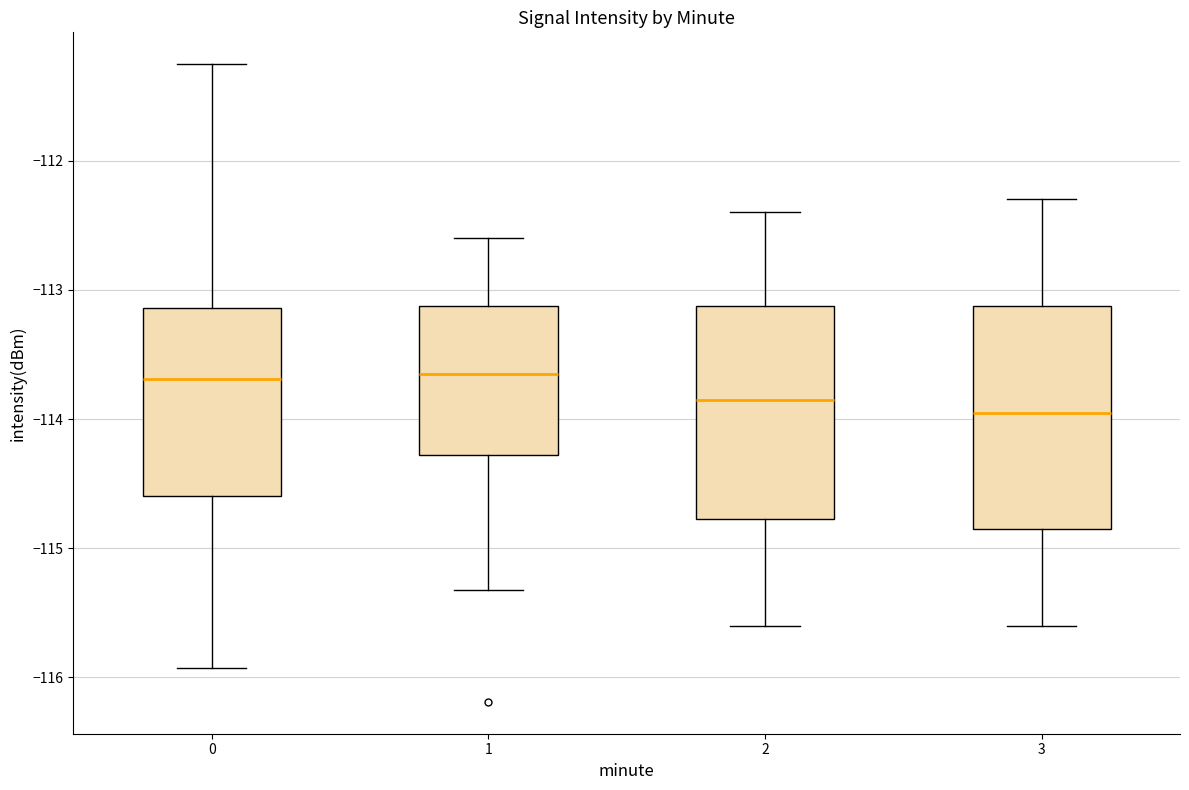

Reading left to right, read every box against the y-axis: the position of its median line, the range the box covers, and the ends of its whiskers. The values are not printed on the chart, so give them approximately, as read against the axis.

0: median -113.7, box -114.6 to -113.1, whiskers -115.9 to -111.3
1: median -113.7, box -114.3 to -113.1, whiskers -115.3 to -112.6
2: median -113.8, box -114.8 to -113.1, whiskers -115.6 to -112.4
3: median -113.9, box -114.8 to -113.1, whiskers -115.6 to -112.3